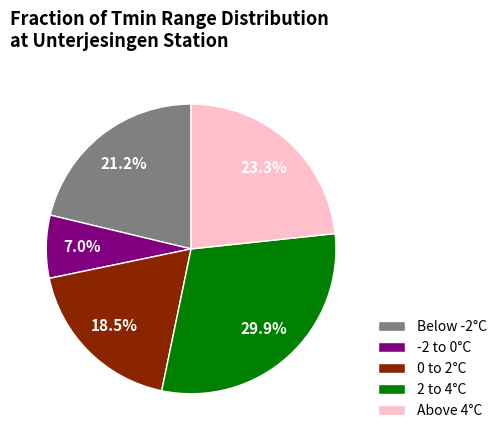

Which category has the biggest portion of the pie?

2 to 4°C